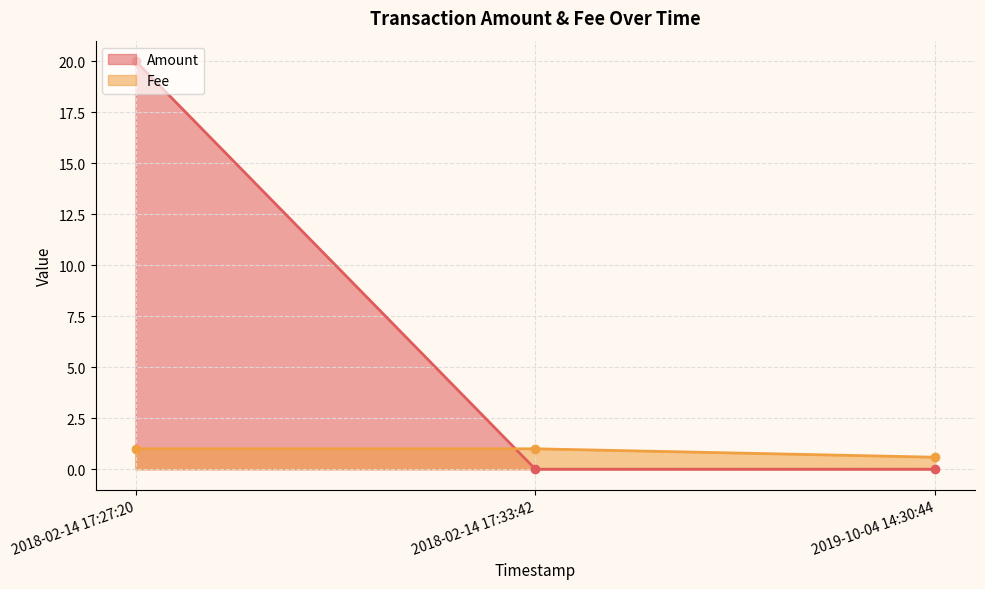

What is the difference between the highest and lowest values at 2018-02-14 17:33:42?

1.0